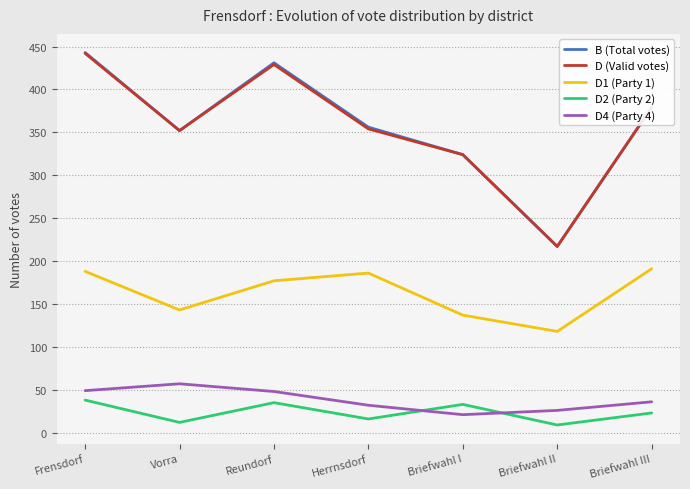

The value of D4 (Party 4) at Herrnsdorf is 32. True or false?

True